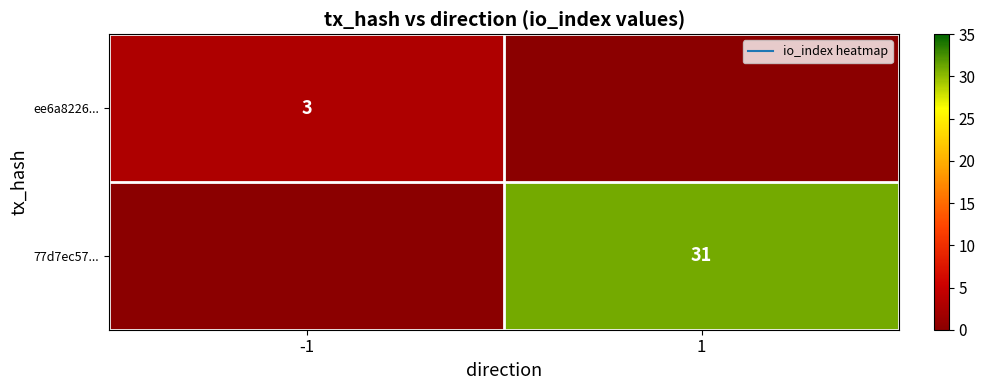

How many values in the 77d7ec57... series are below 31?

1